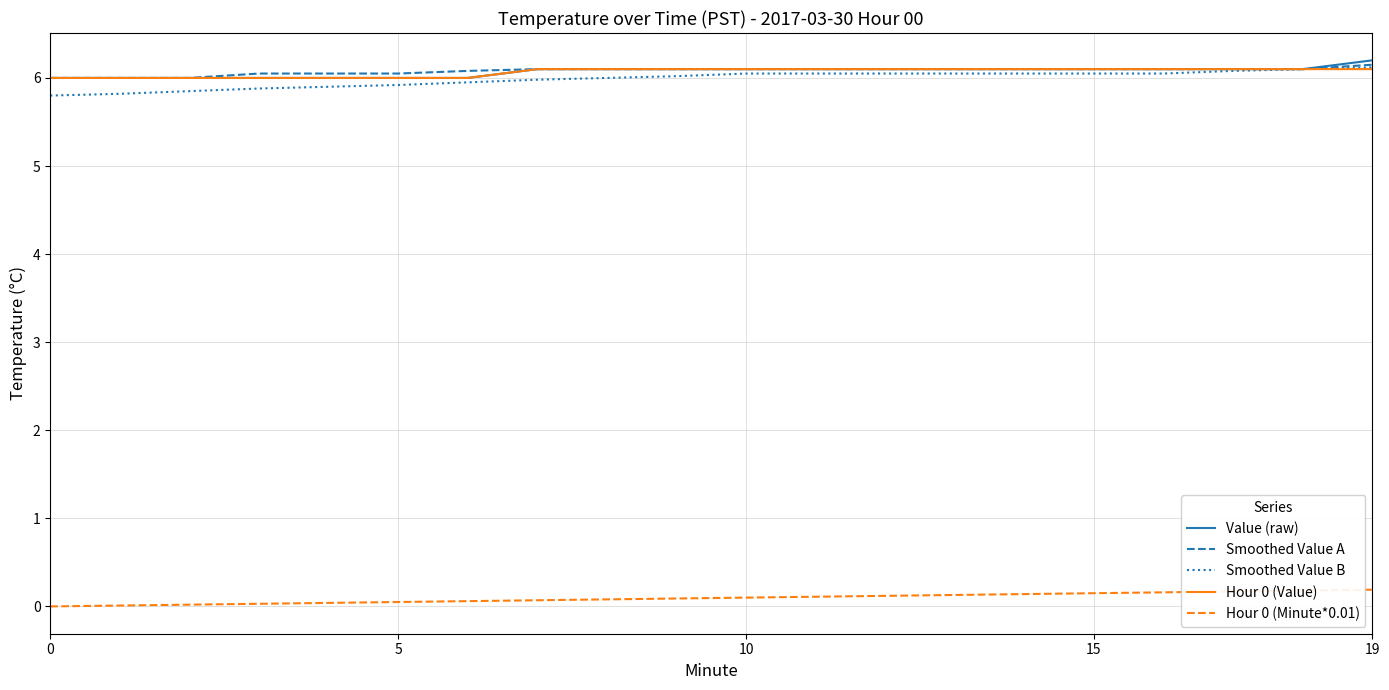

True or false: Smoothed Value B and Hour 0 (Minute*0.01) cross at least once.

False